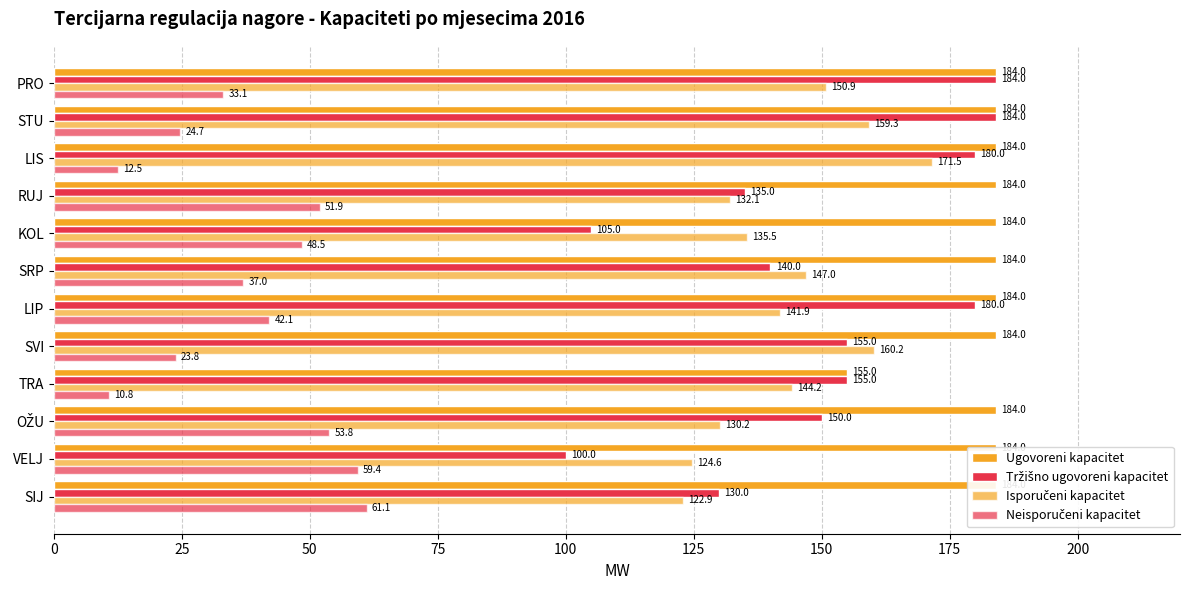

The Neisporučeni kapacitet series shows 18.6 at TRA. True or false?

False